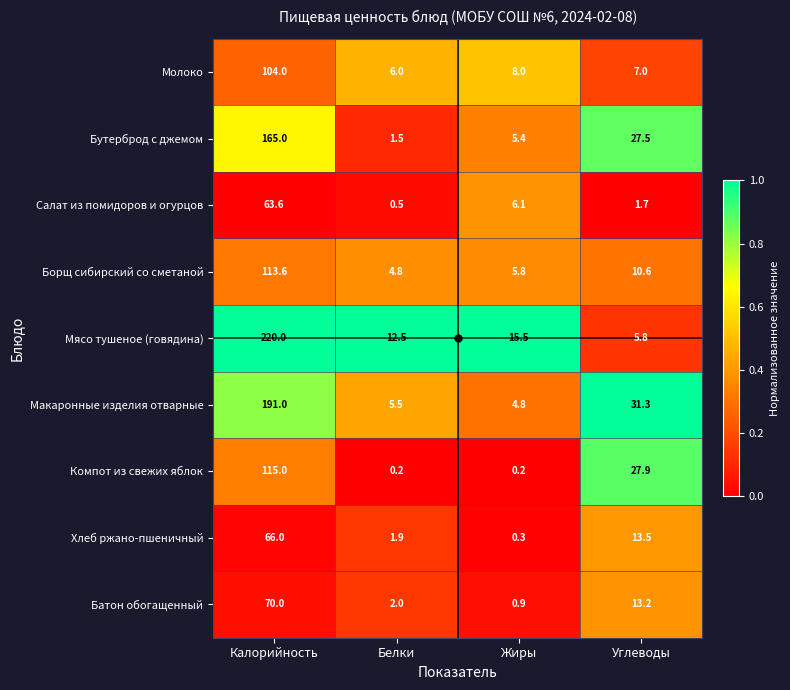

Which series changed the most between Калорийность and Белки?

Мясо тушеное (говядина)